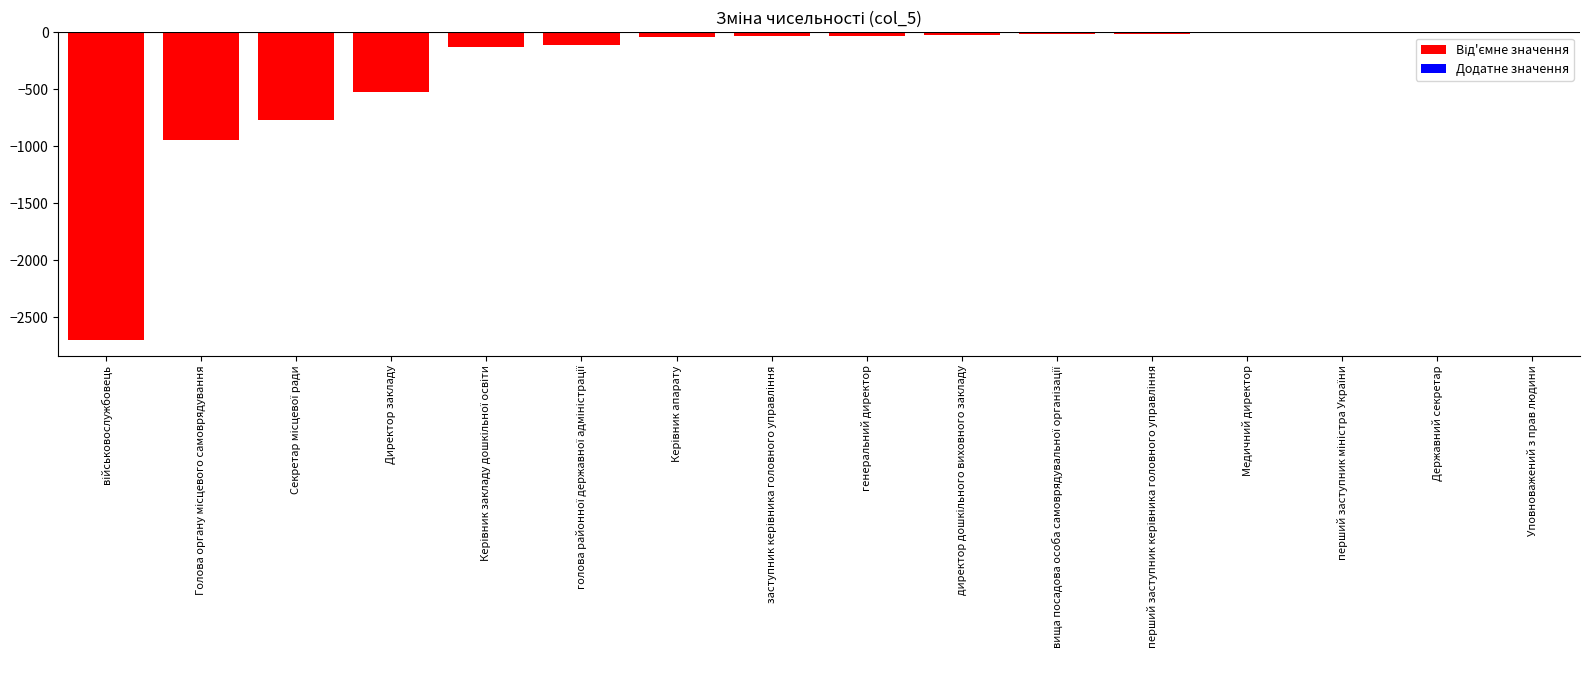

What is the sum of all values?

-5355